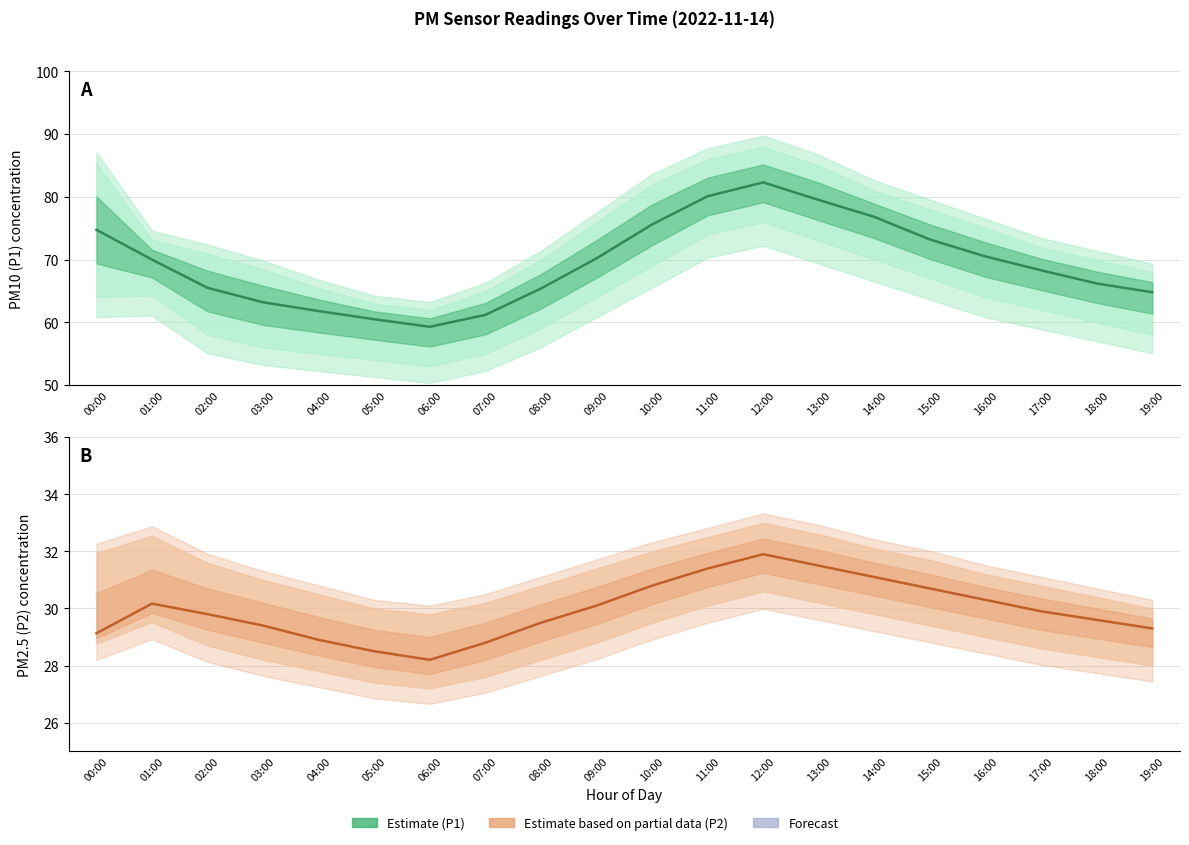

True or false: P1 (Estimate) and P2 (Estimate based on partial data) intersect in this chart.

False